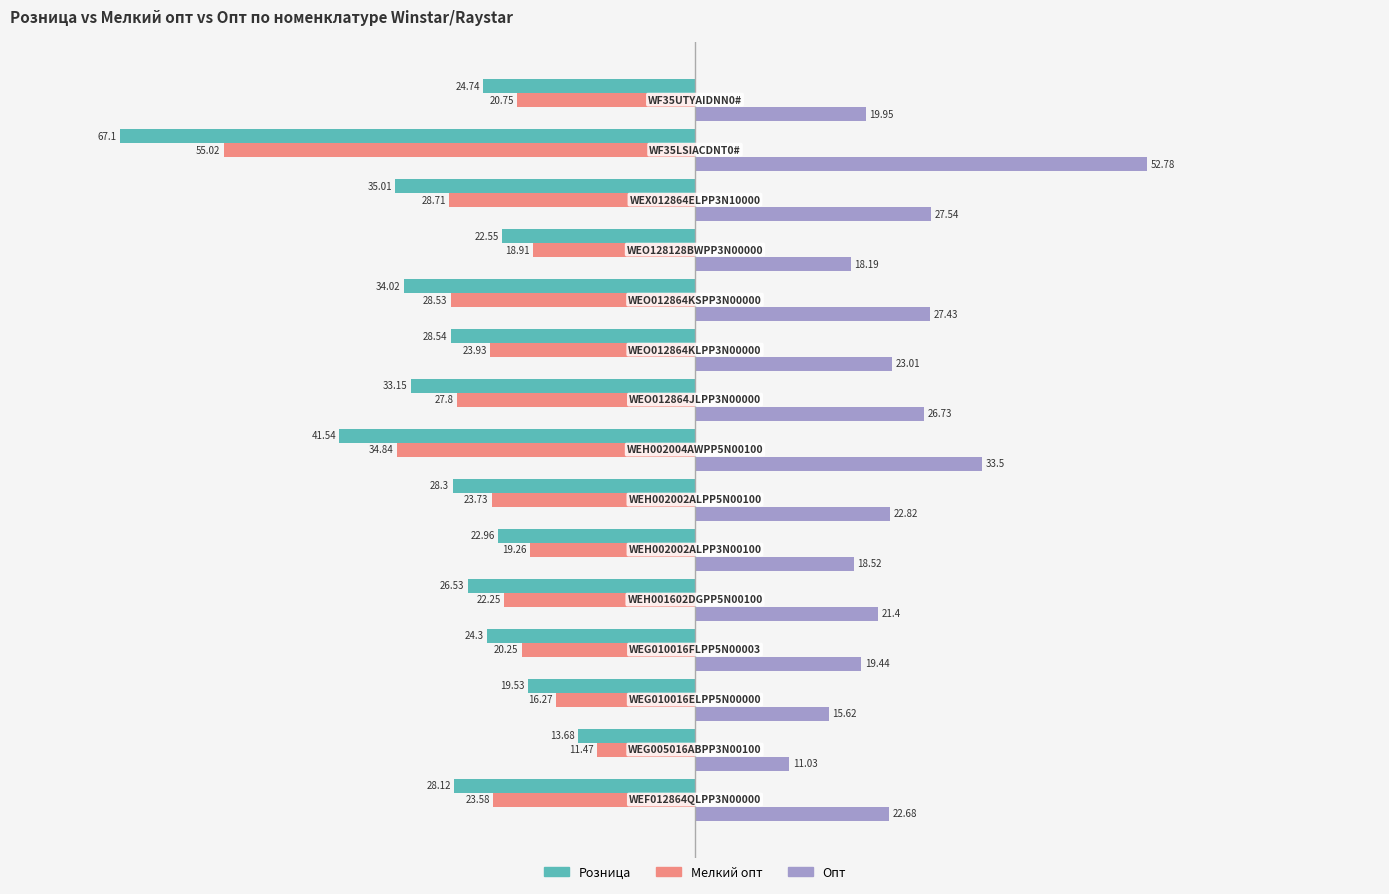

What is the difference between the second highest and second lowest values in the Розница series?

22.0